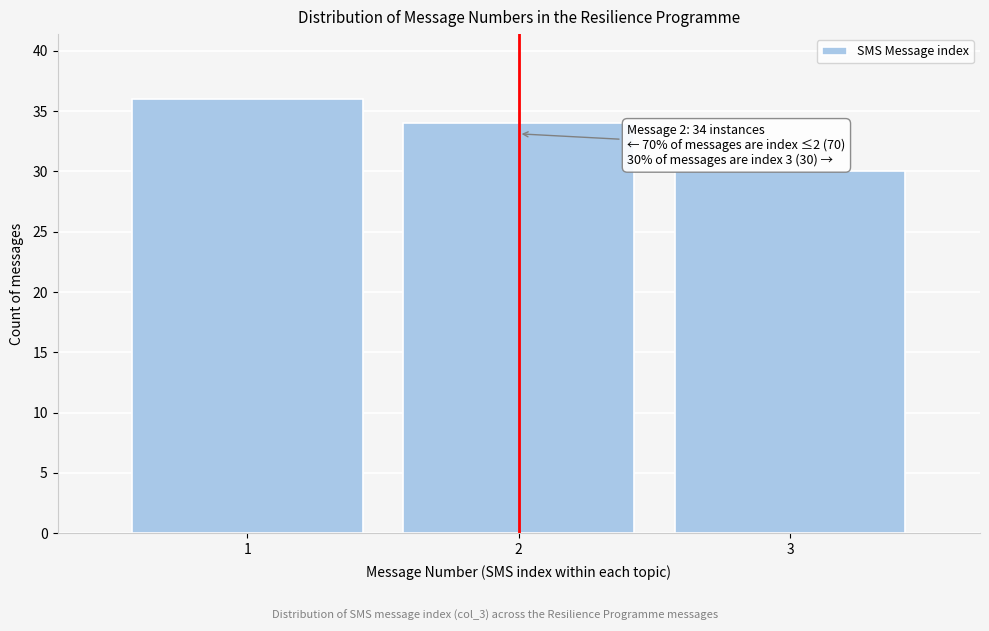

Over which range of the x-axis is the bar tallest?

0.5 to 1.5